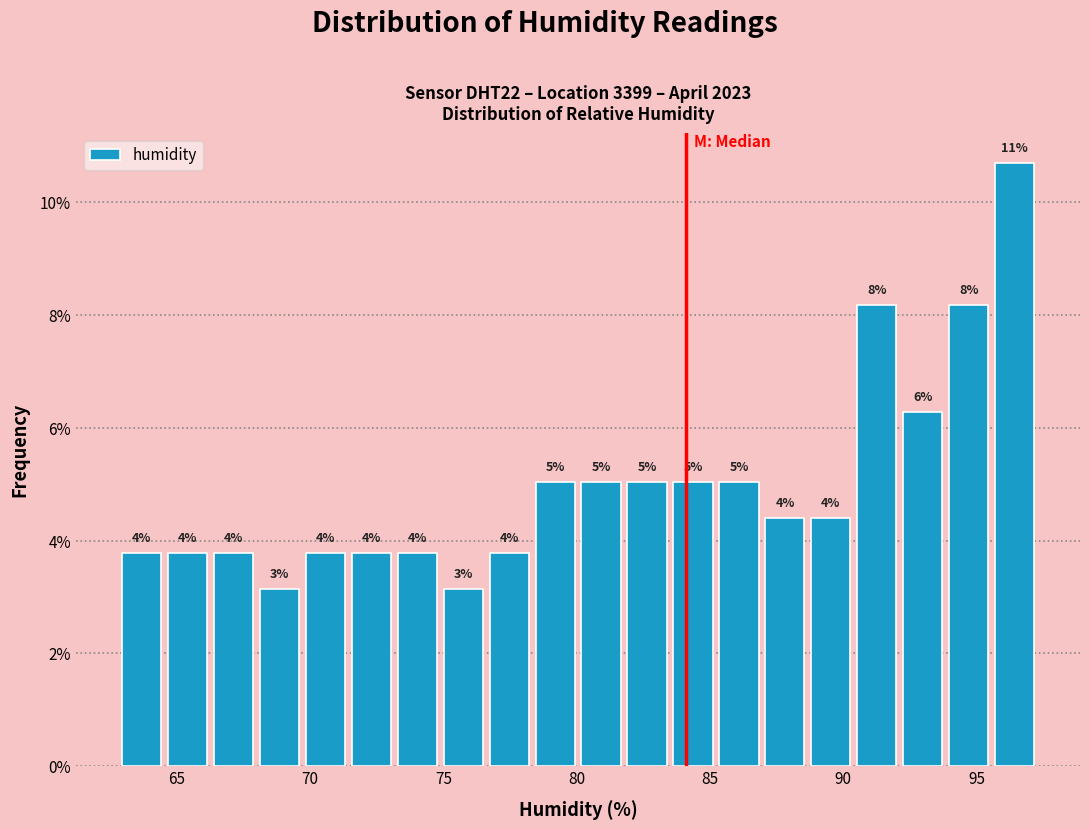

Around what value on the x-axis is the tallest bar? Give the approximate position of its centre, as read against the axis.

96.5